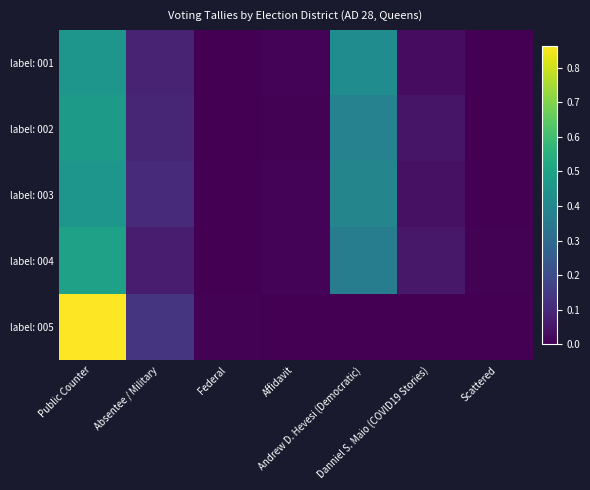

At which category is the sum across all series the highest?

Public Counter